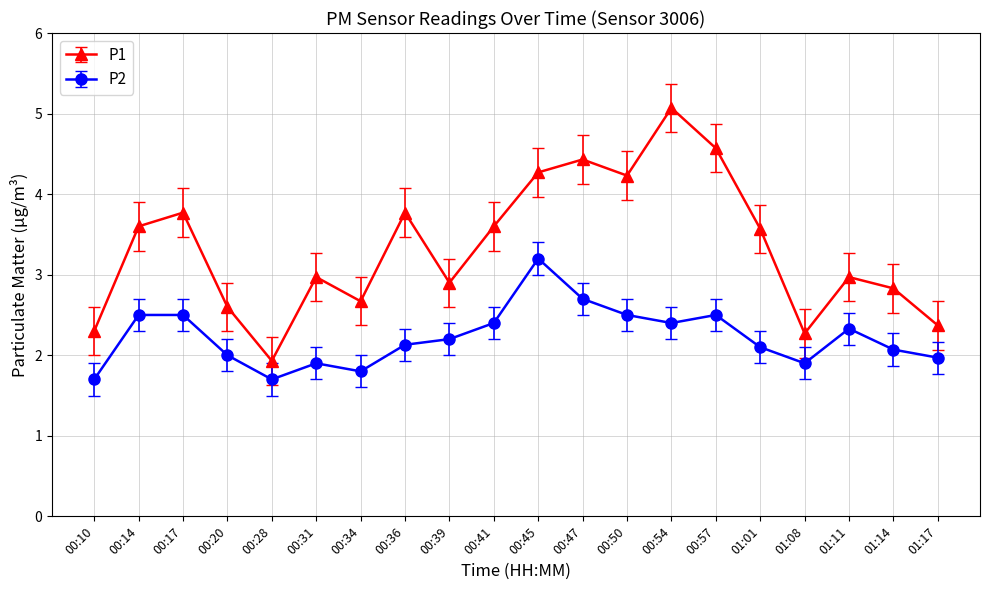

True or false: P2 has more than 2 points higher than both neighbors.

True